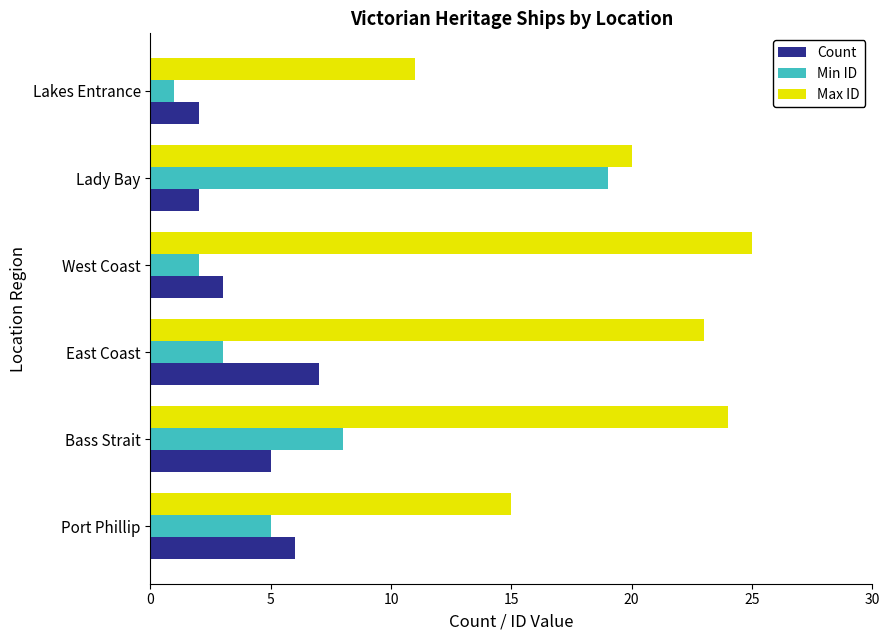

How many data points in Max ID are less than 23?

3